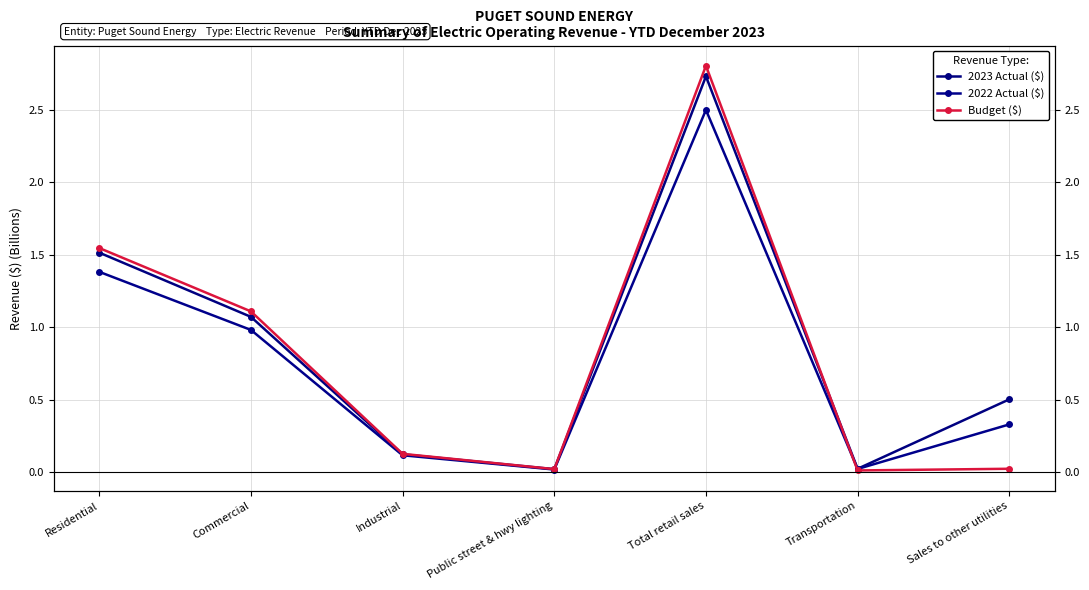

True or false: Budget ($) and 2023 Actual ($) intersect in this chart.

True